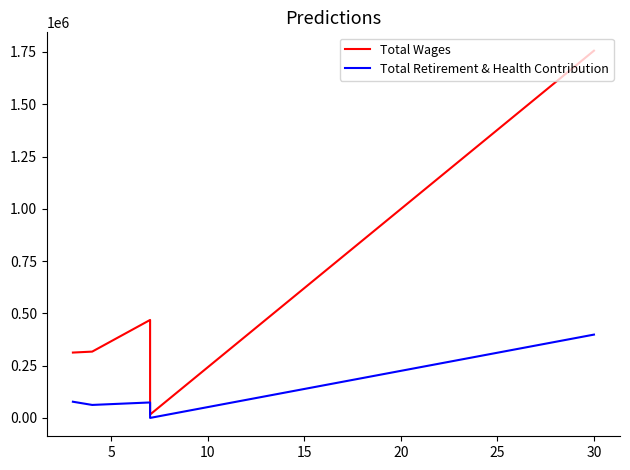

True or false: Total Retirement & Health Contribution and Total Wages intersect in this chart.

False